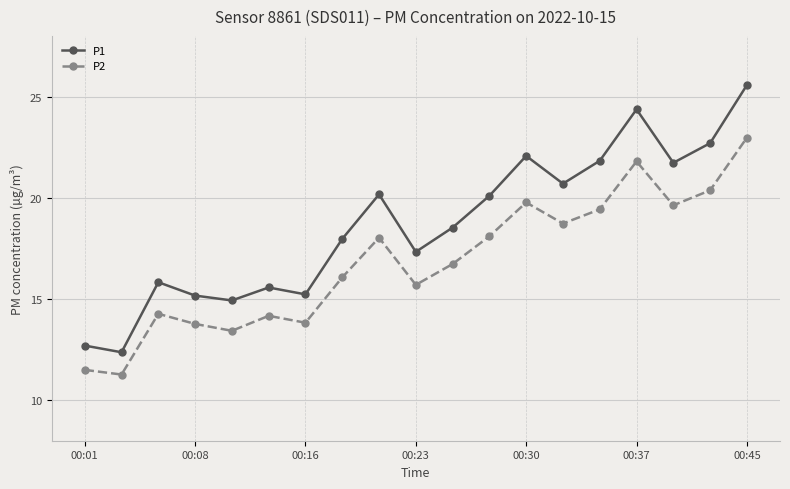

Which series has the largest total across all categories?

P1